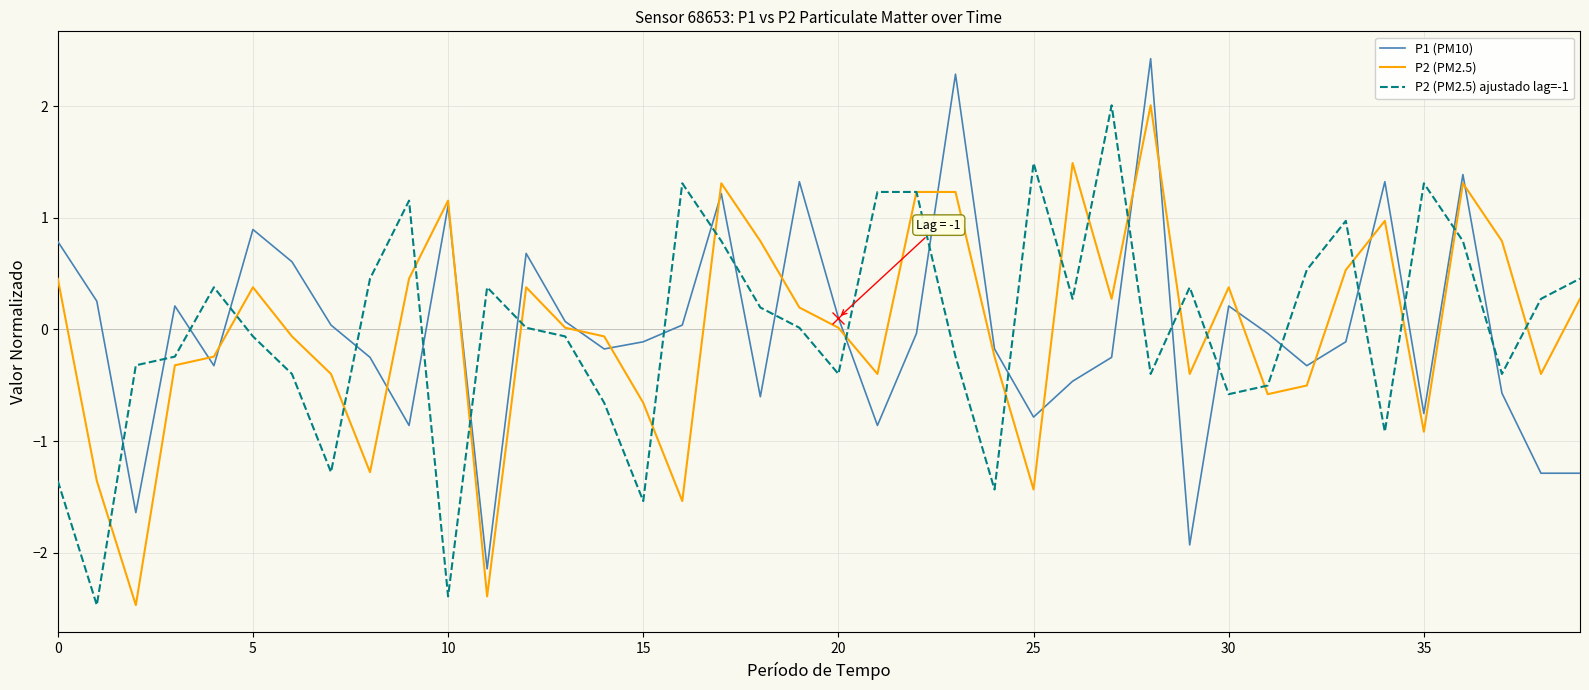

What is the greatest value displayed?

2.4